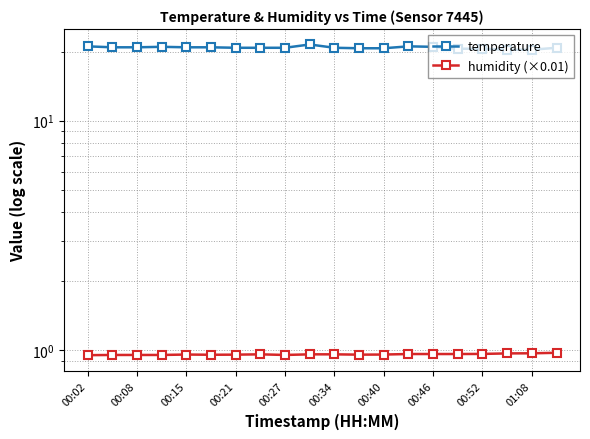

The humidity (×0.01) series shows 0.9 at 00:02. True or false?

True